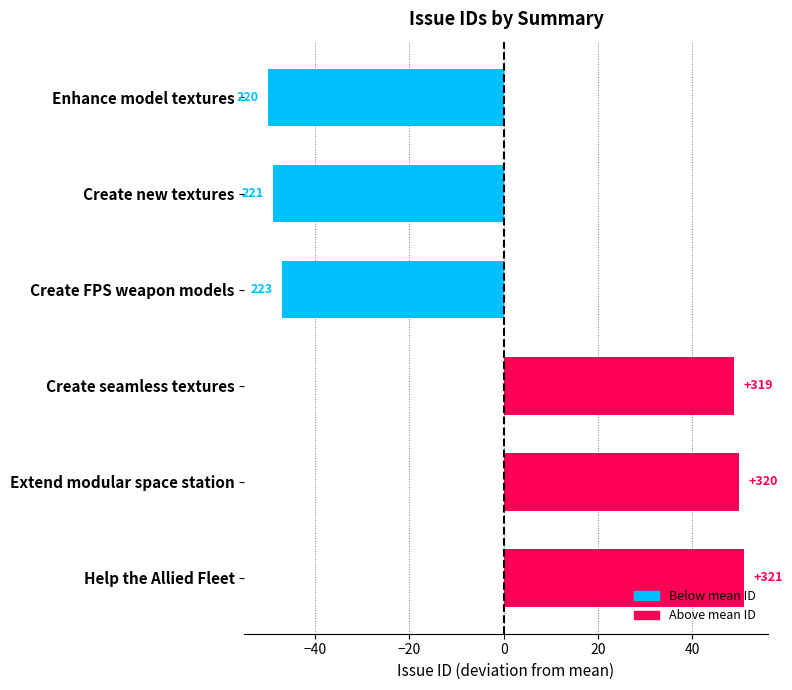

How many bars are there in total?

6